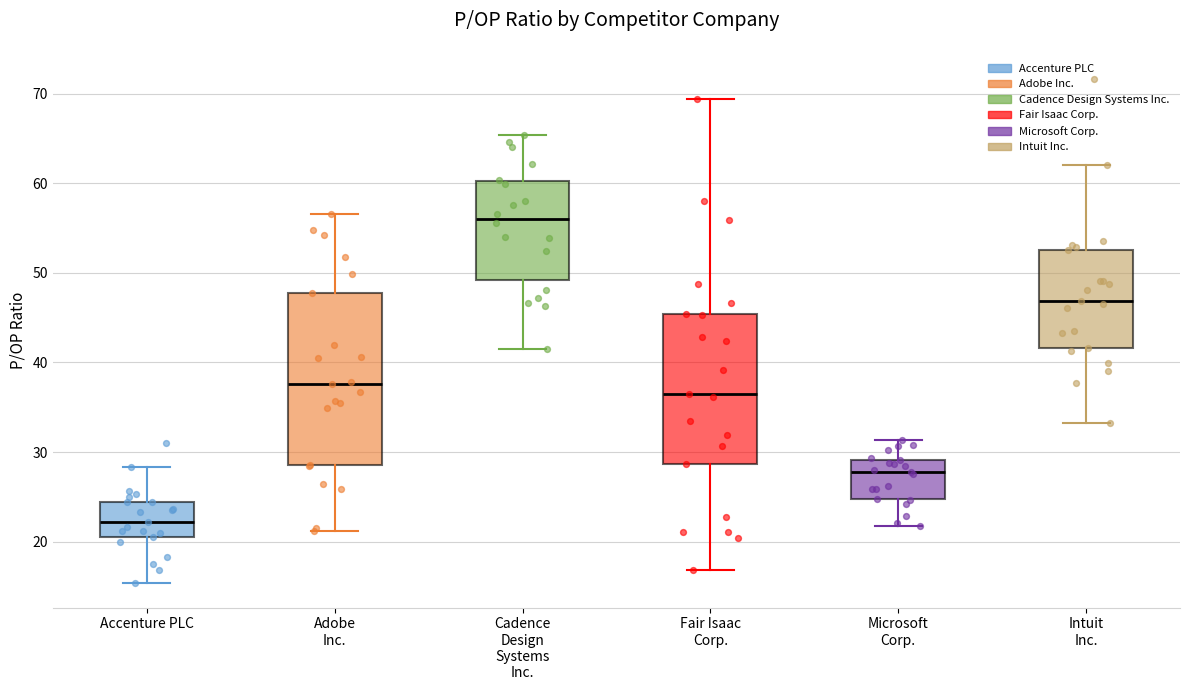

Reading left to right, read every box against the y-axis: the position of its median line, the range the box covers, and the ends of its whiskers. The values are not printed on the chart, so give them approximately, as read against the axis.

Accenture PLC: median 22, box 21 to 24, whiskers 15 to 28
Adobe Inc.: median 38, box 29 to 48, whiskers 21 to 57
Cadence Design Systems Inc.: median 56, box 49 to 60, whiskers 42 to 65
Fair Isaac Corp.: median 37, box 29 to 45, whiskers 17 to 69
Microsoft Corp.: median 28, box 25 to 29, whiskers 22 to 31
Intuit Inc.: median 47, box 42 to 53, whiskers 33 to 62